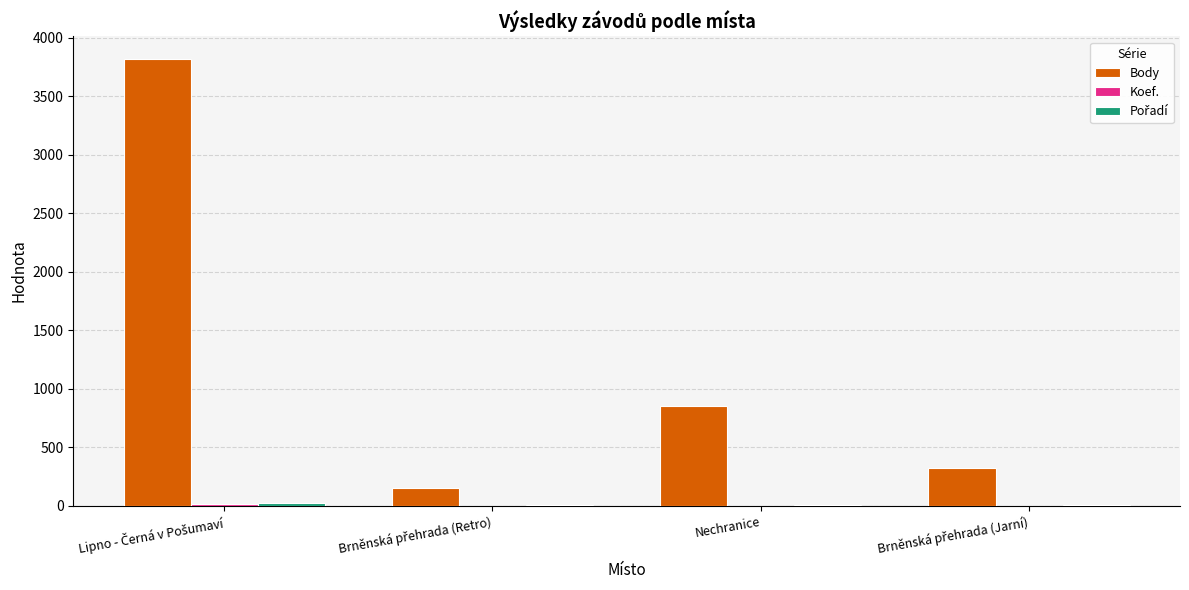

Which series has the largest total across all categories?

Body